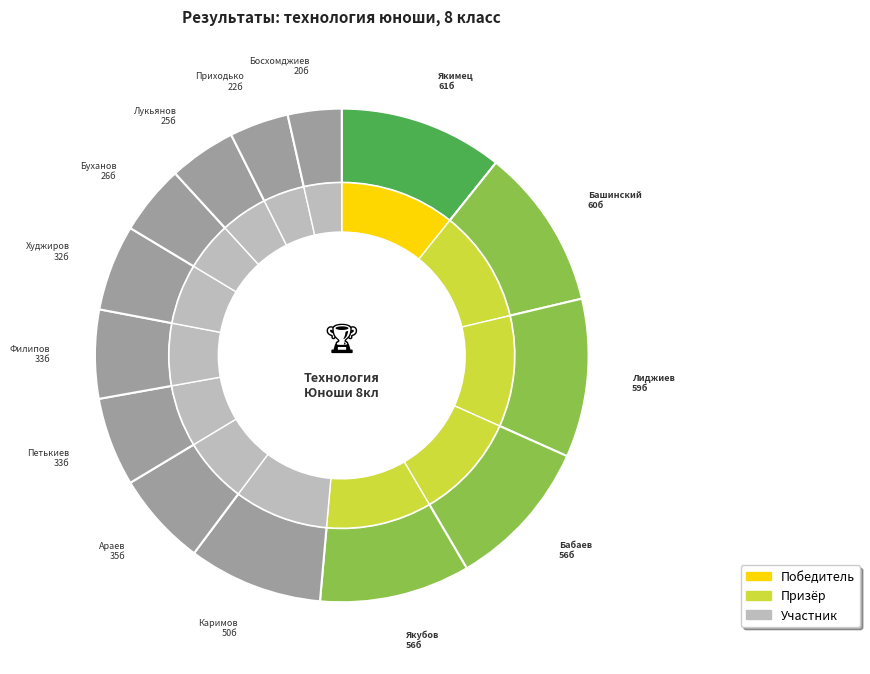

To the nearest percent, what is the combined percentage of Петькиев and Худжиров?

11%